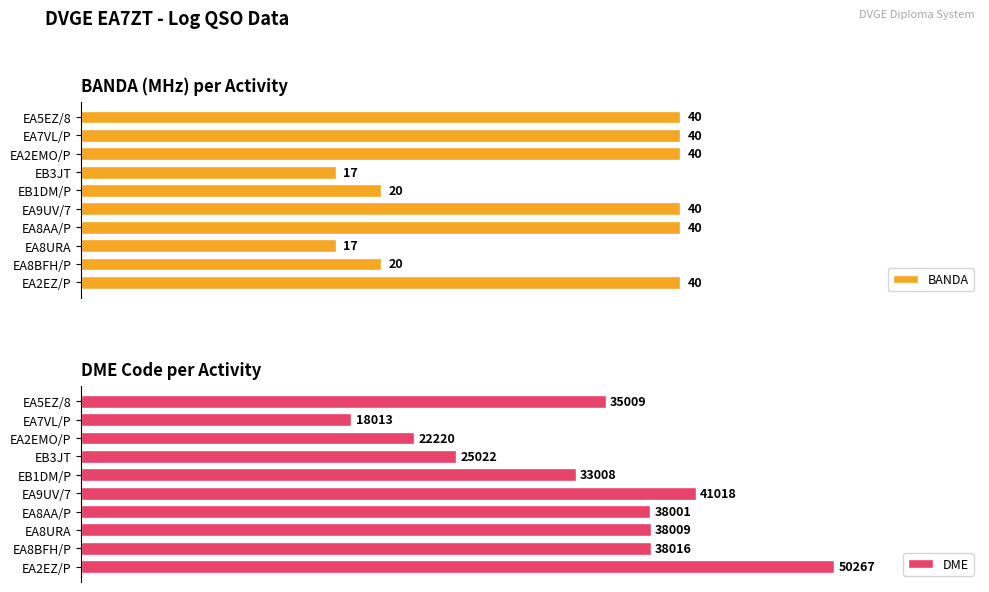

Where is DME nearest to the value 34140?

EA5EZ/8